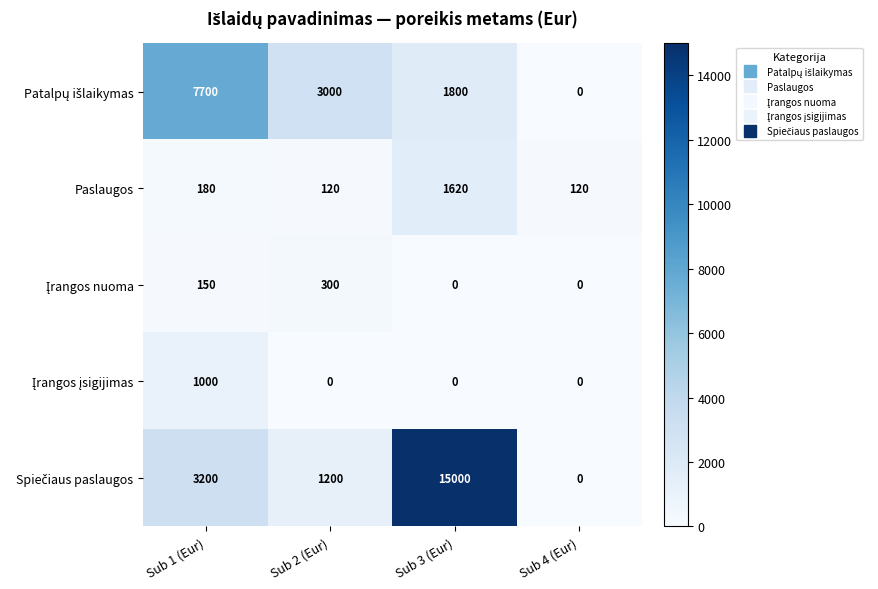

Is it true that Paslaugos equals 1620 at Sub 3 (Eur)?

True